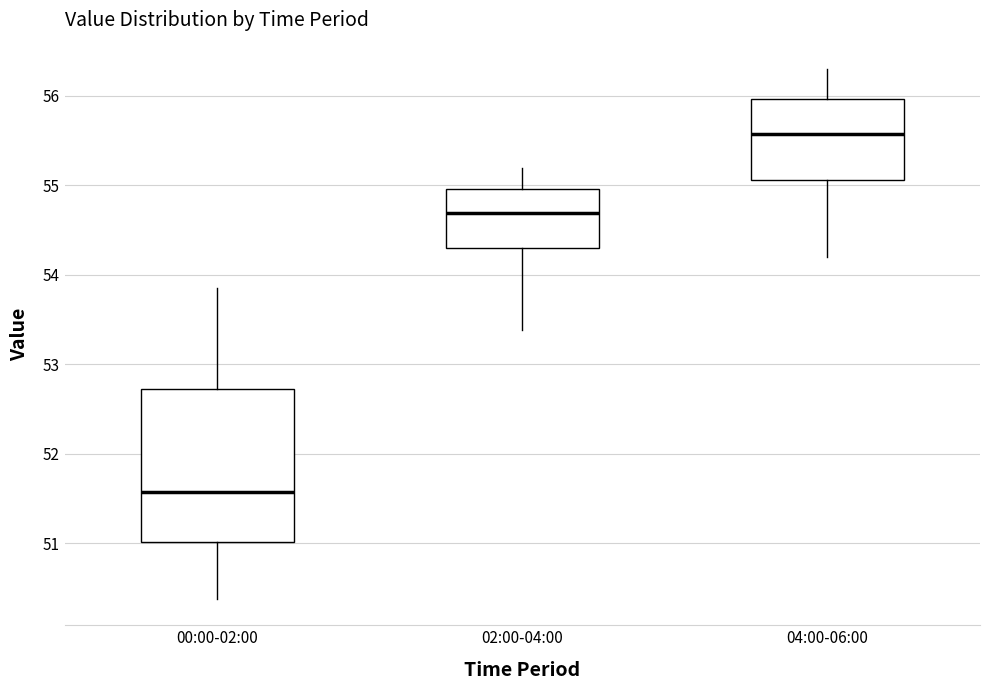

Reading left to right, read every box against the y-axis: the position of its median line, the range the box covers, and the ends of its whiskers. The values are not printed on the chart, so give them approximately, as read against the axis.

00:00-02:00: median 51.6, box 51.0 to 52.7, whiskers 50.4 to 53.9
02:00-04:00: median 54.7, box 54.3 to 55.0, whiskers 53.4 to 55.2
04:00-06:00: median 55.6, box 55.1 to 56.0, whiskers 54.2 to 56.3